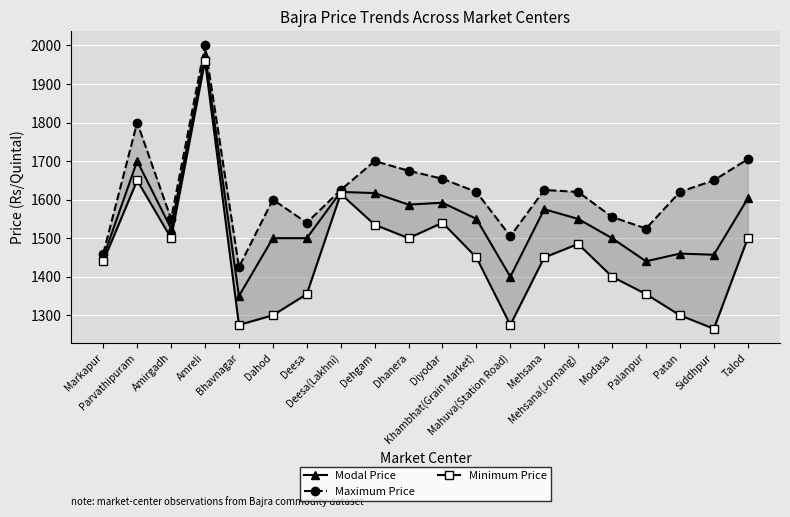

What position from the left is Amreli?

4